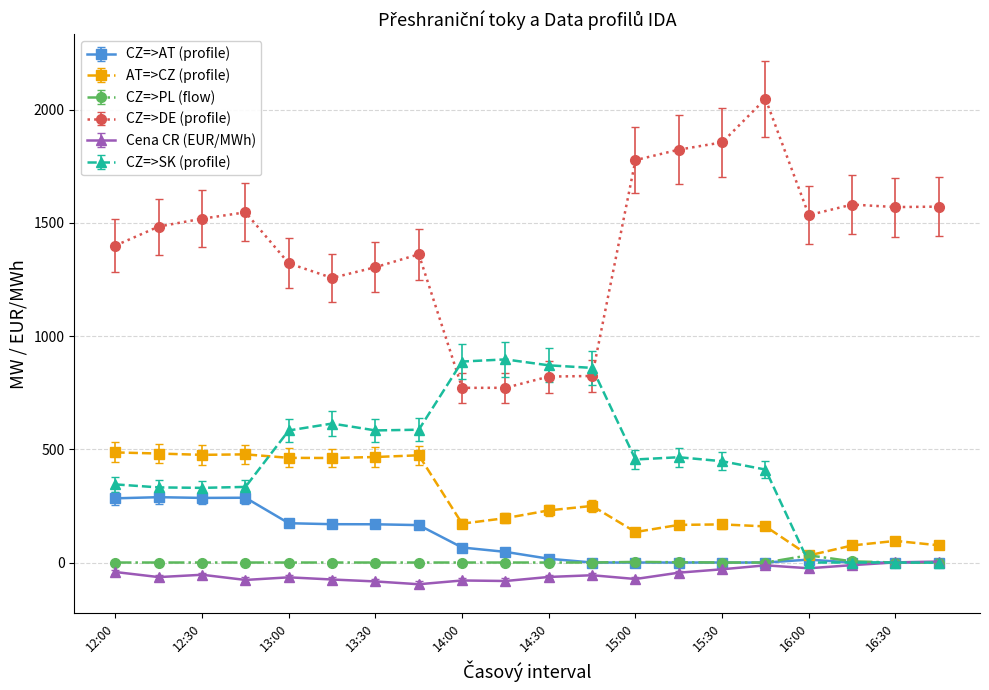

What are all the series names shown in the legend?

CZ=>AT (profile), AT=>CZ (profile), CZ=>PL (flow), CZ=>DE (profile), Cena CR (EUR/MWh), CZ=>SK (profile)